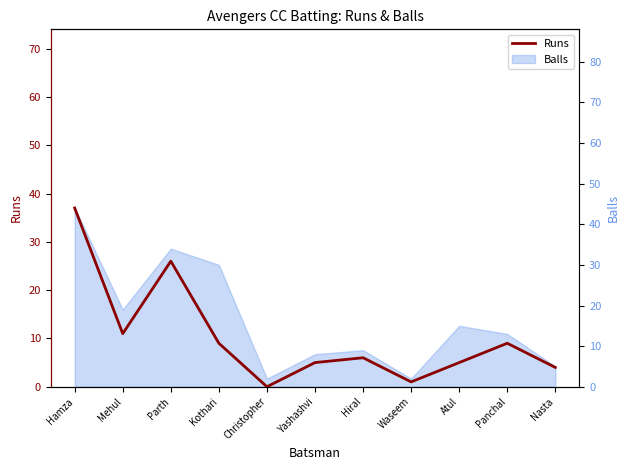

What is the ratio of the value at Parth to the value at Nasta?

6.5